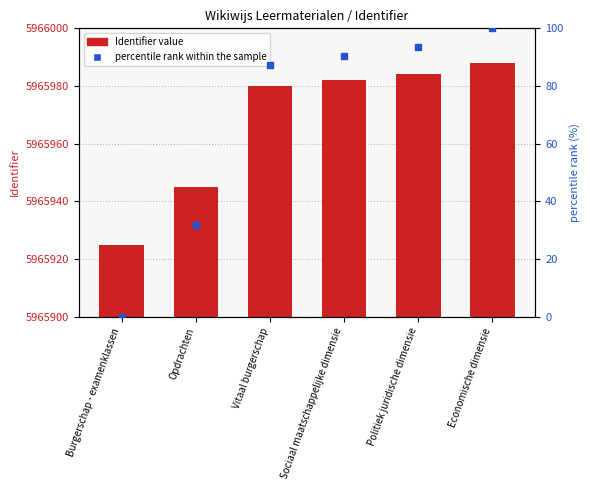

Which series reaches the maximum Y coordinate?

Identifier